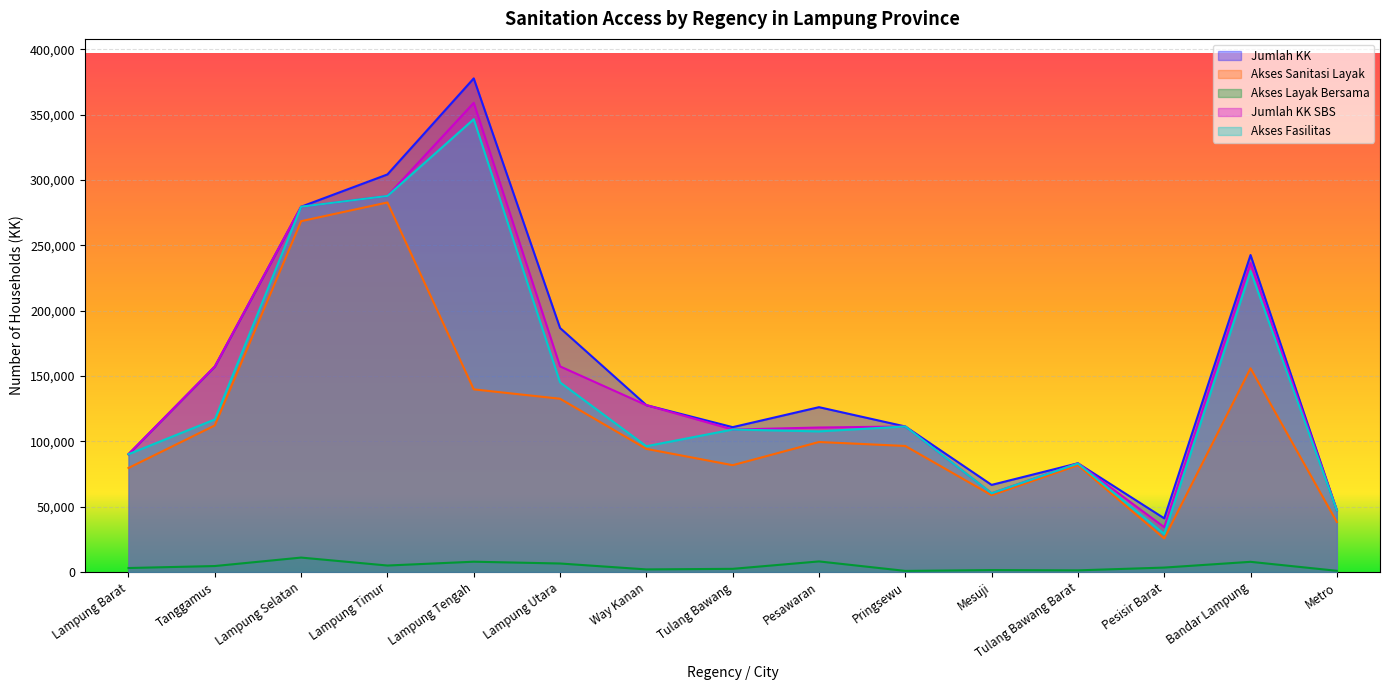

True or false: Akses Layak Bersama and Akses Fasilitas intersect in this chart.

False